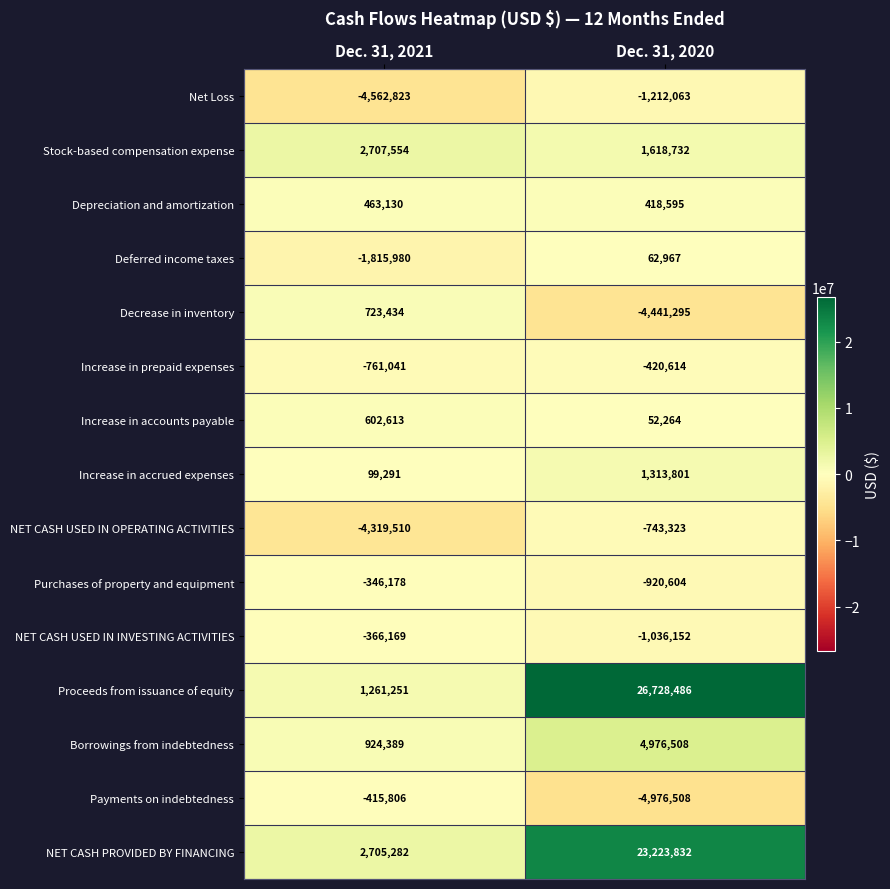

What is the lowest value of the Deferred income taxes series?

-1815980